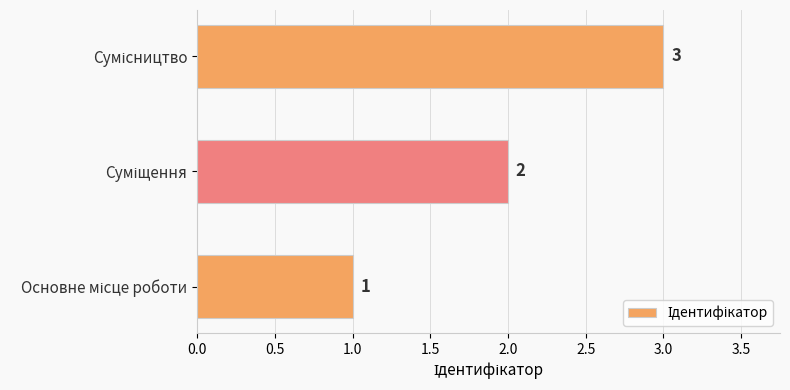

How many values are between 1 and 3?

3